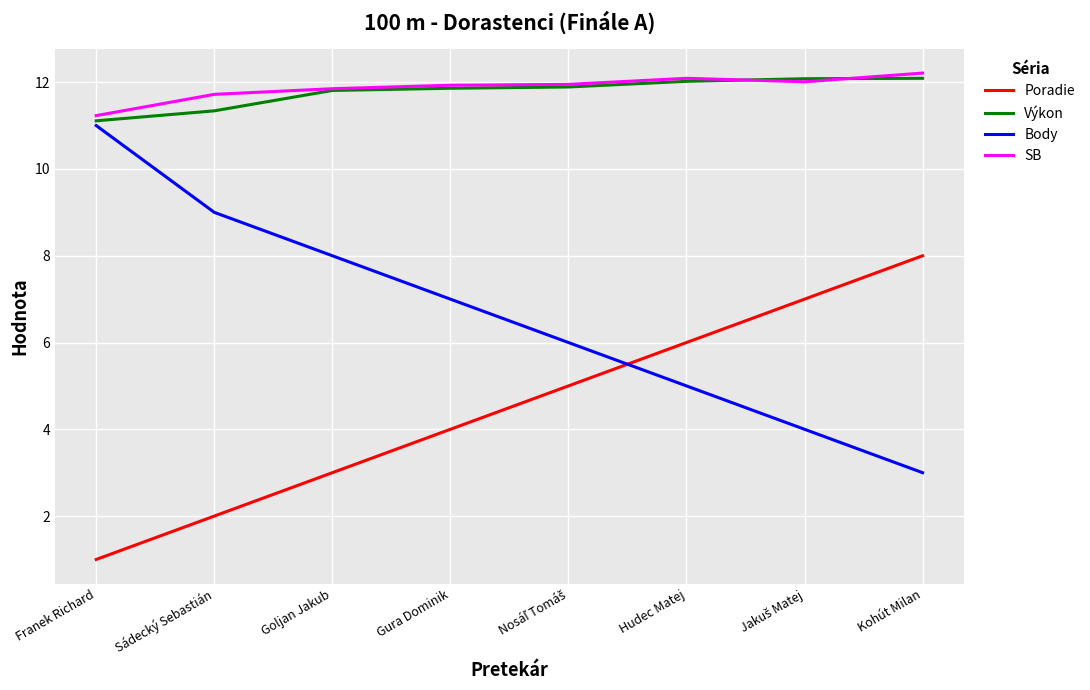

What is the total value across all series at Hudec Matej?

35.1